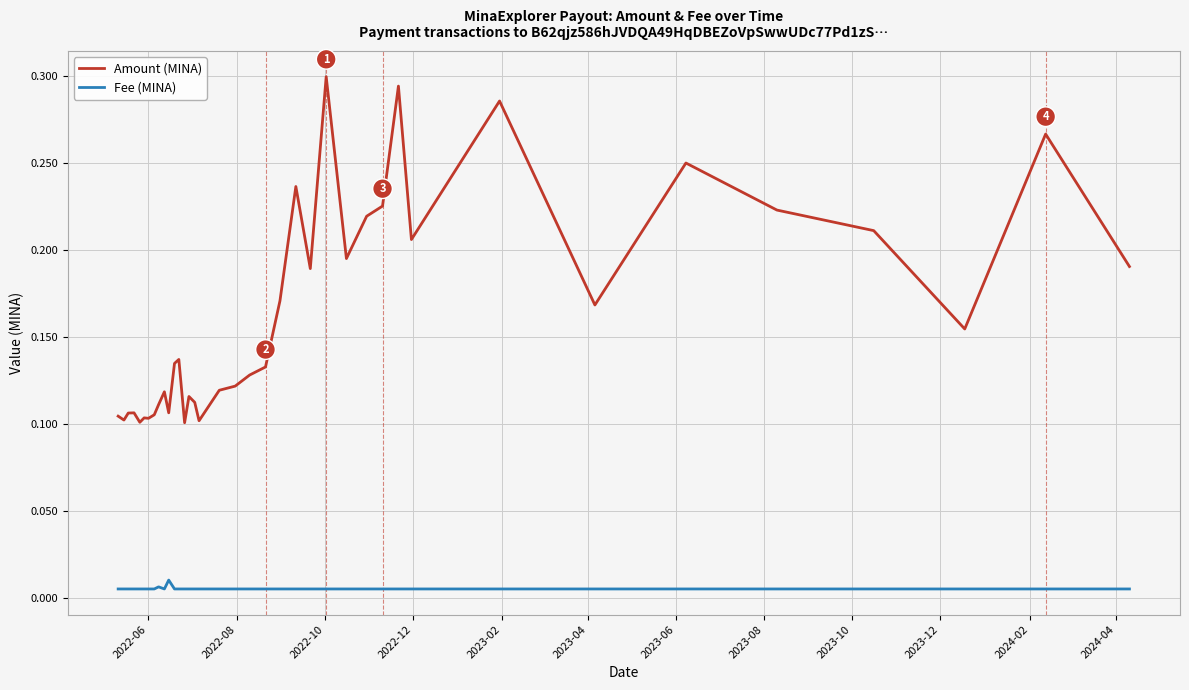

True or false: Fee (MINA) and Amount (MINA) cross at least once.

False